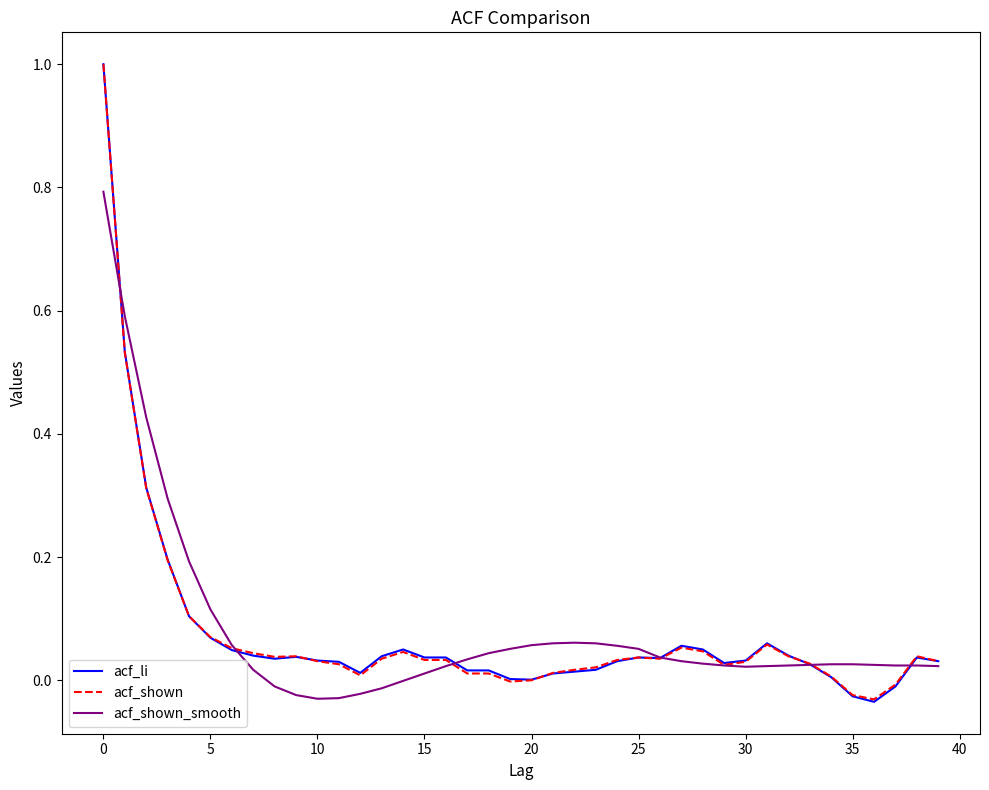

What is the maximum value shown in the chart?

1.0